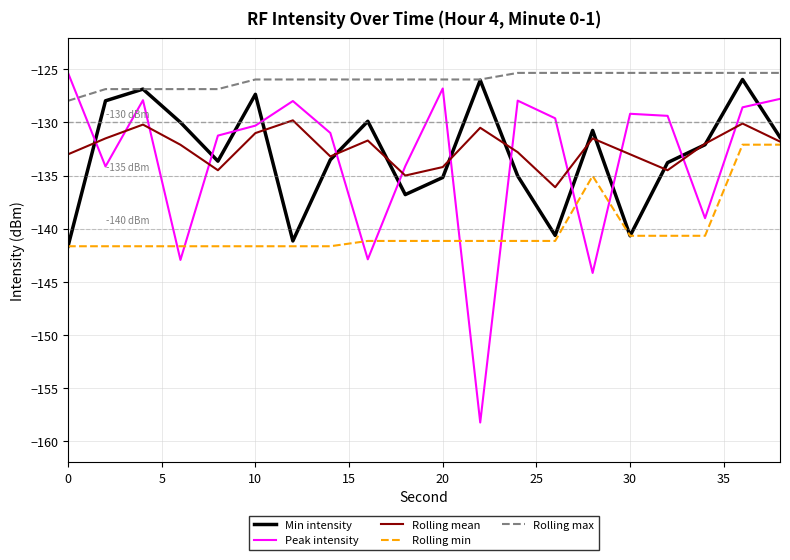

Which series has the largest total across all categories?

Rolling max